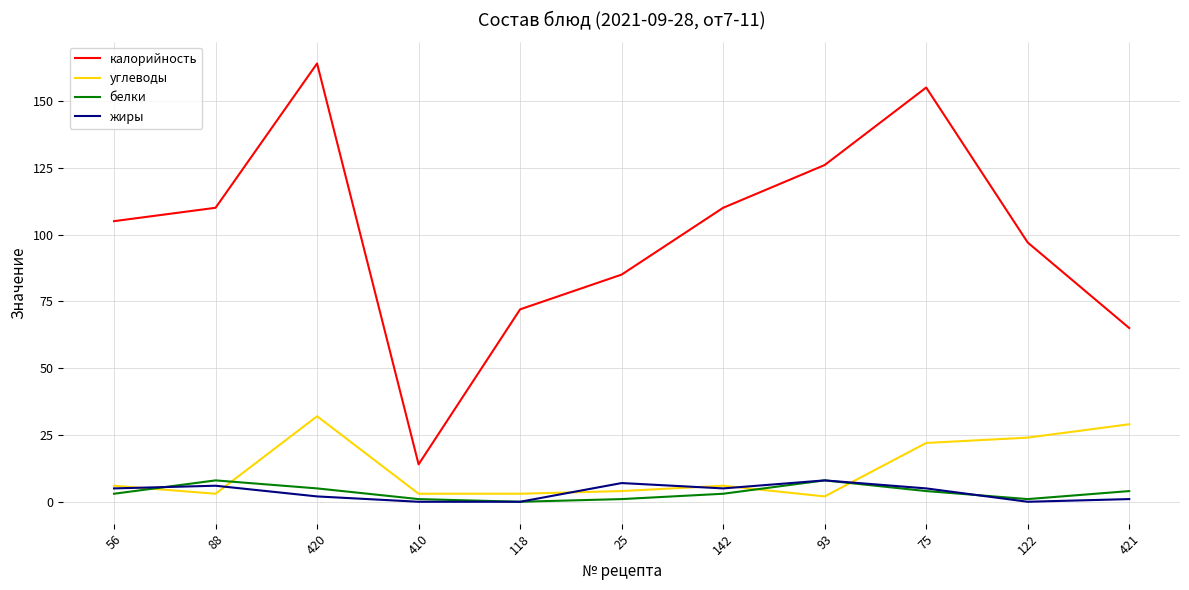

Between 420 and 122, which series saw the biggest shift?

калорийность